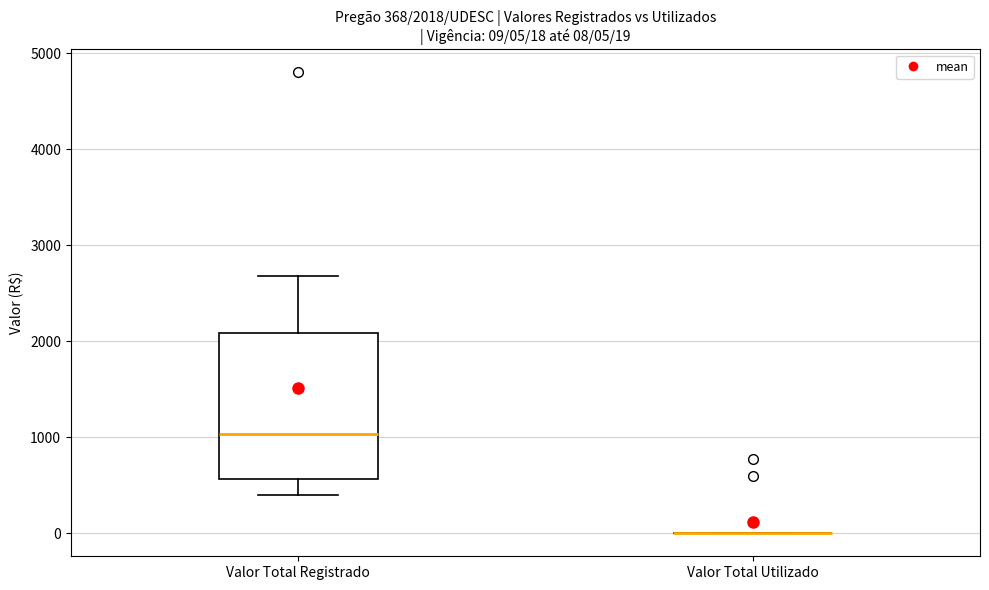

Which box is the tallest, from its lower edge to its upper edge?

Valor Total Registrado